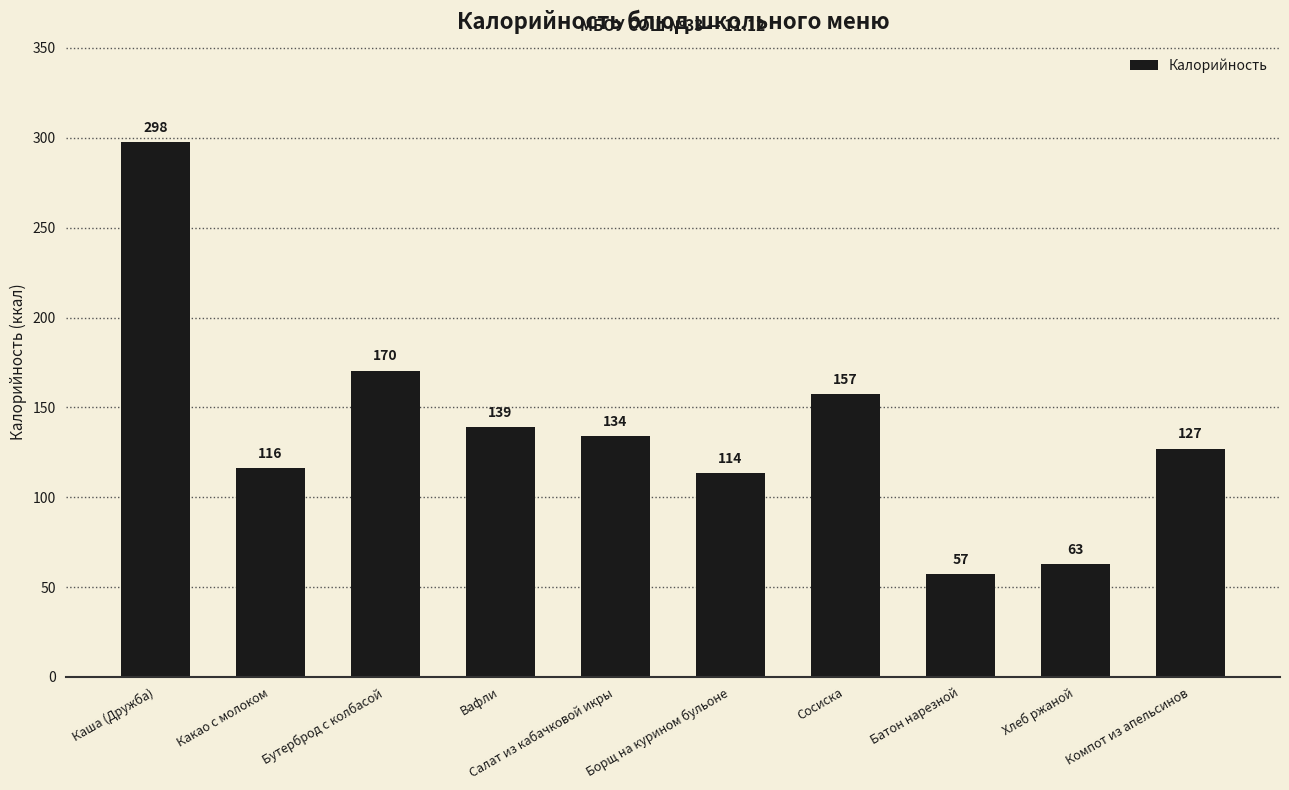

How many data points are less than 133?

5